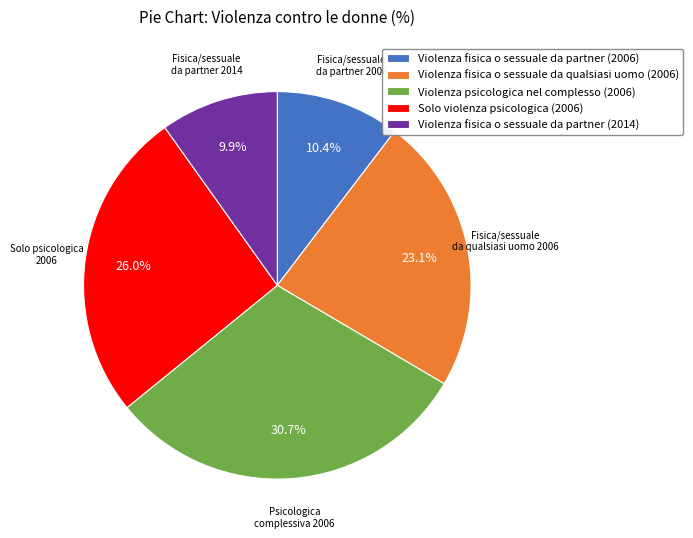

To the nearest percent, what is the average slice percentage?

20%